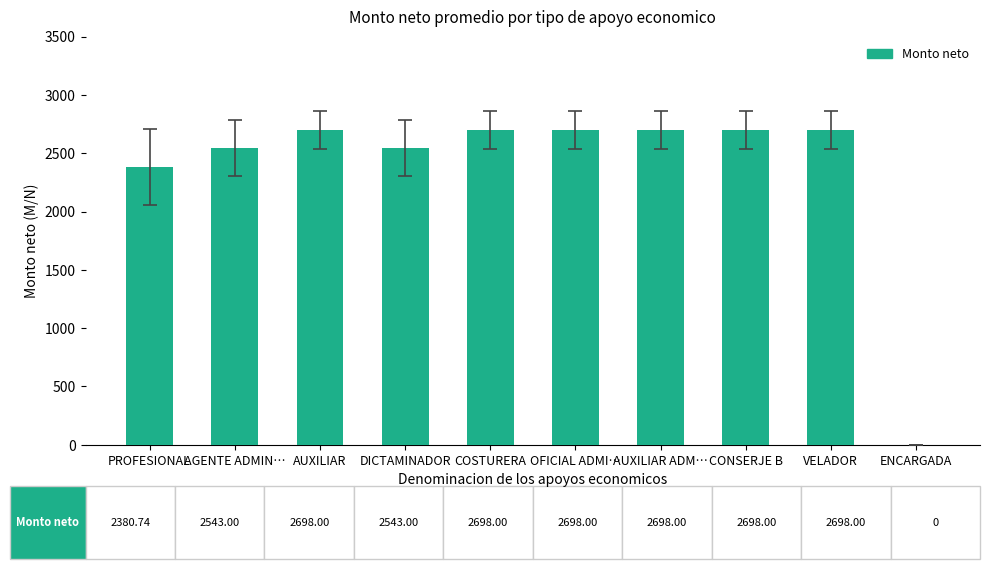

Where is the data nearest to the value 1349?

PROFESIONAL